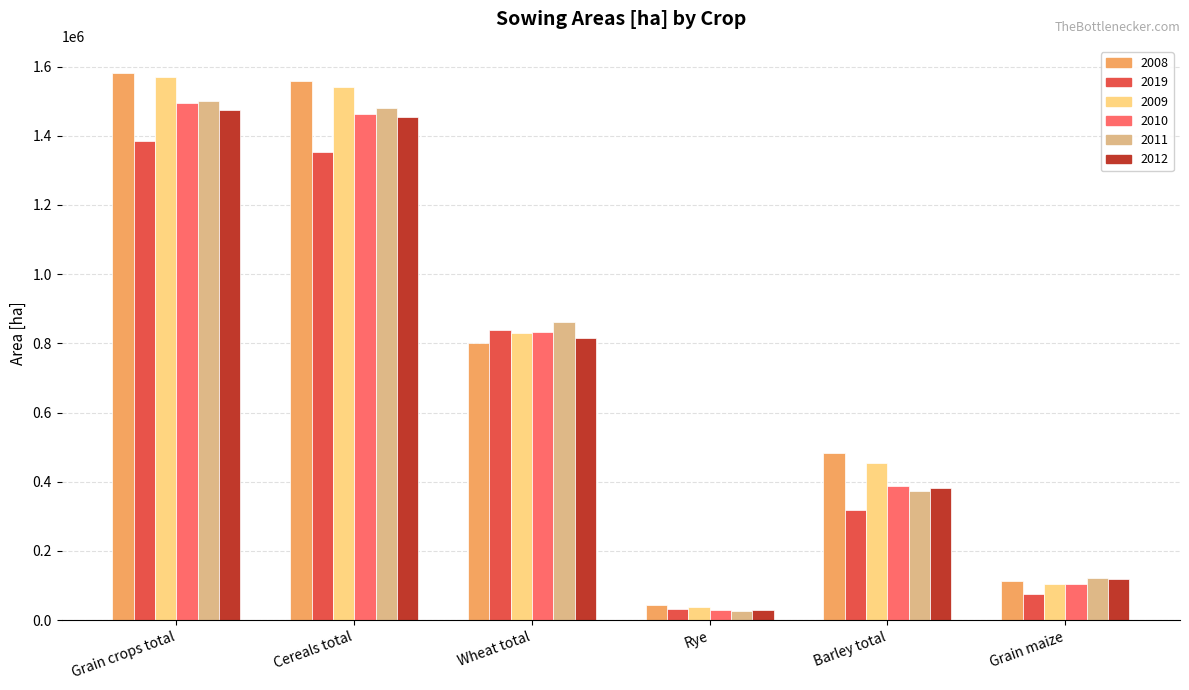

At which category is the sum across all series the highest?

Grain crops total